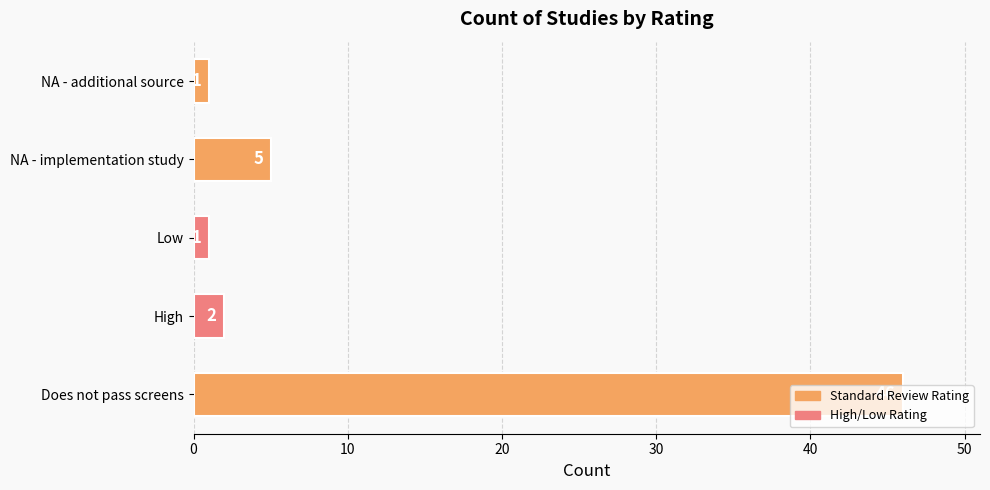

What is the sum of the values at NA - additional source and NA - implementation study?

6